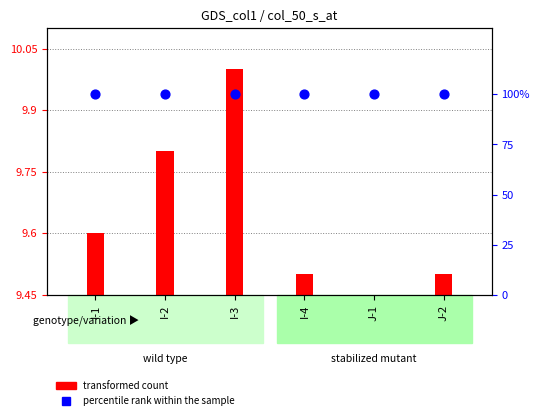

Which series has the largest total across all categories?

percentile rank within the sample